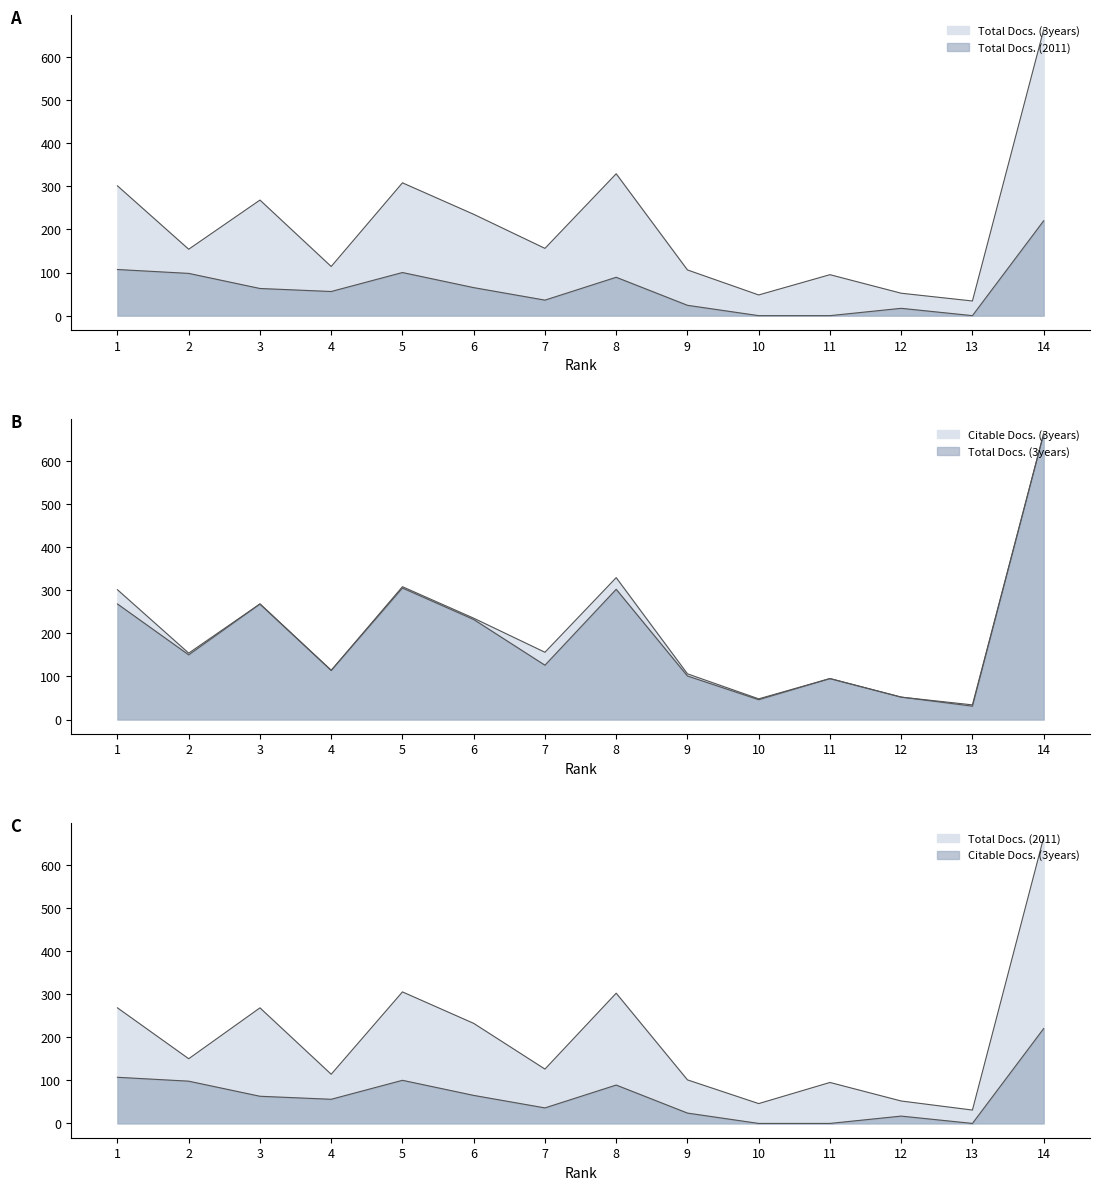

What is the highest value of the Citable Docs. (3years) series?

663